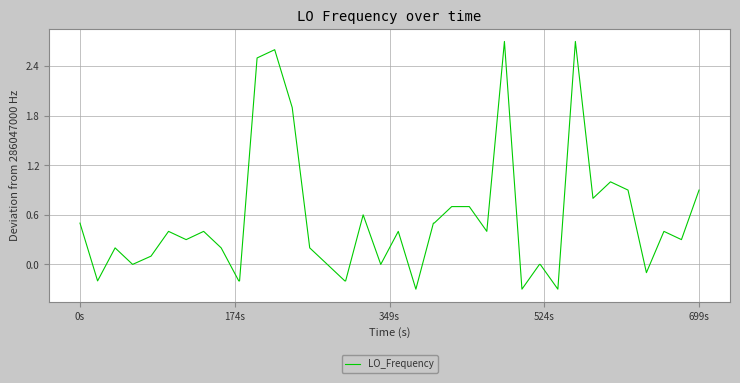

What is the difference between the maximum and minimum values?

3.0